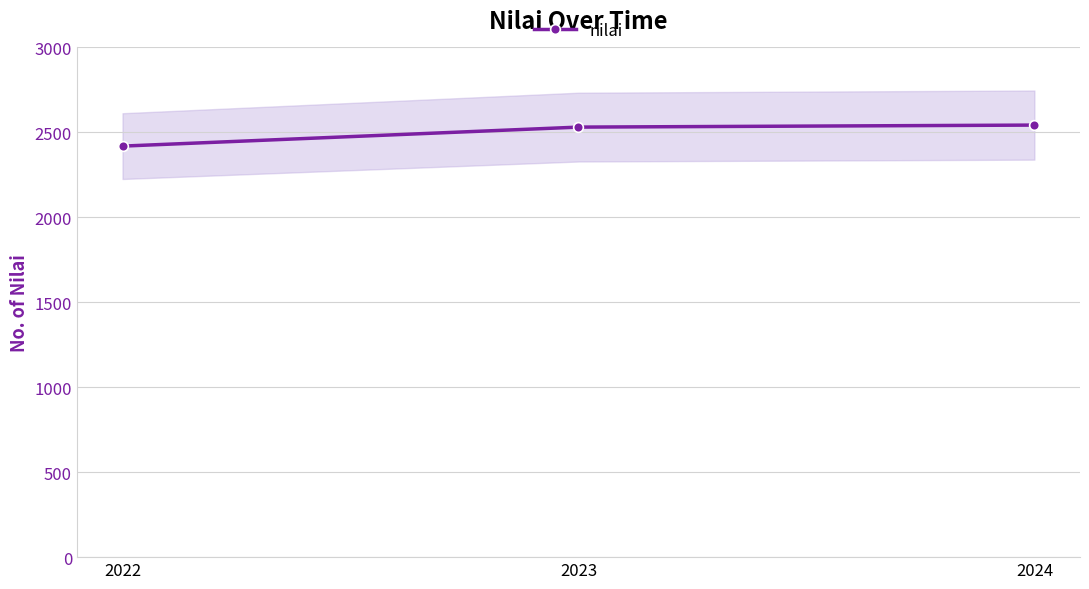

Reading left to right, transcribe all the data shown in this chart.

2419.2	2531.1	2543.0